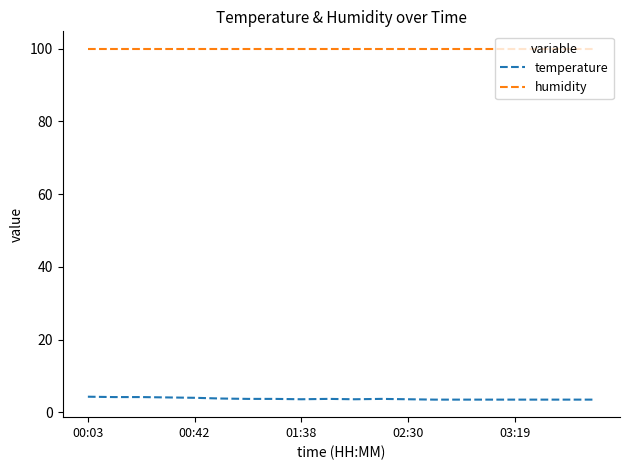

What is the minimum value shown in the chart?

3.5